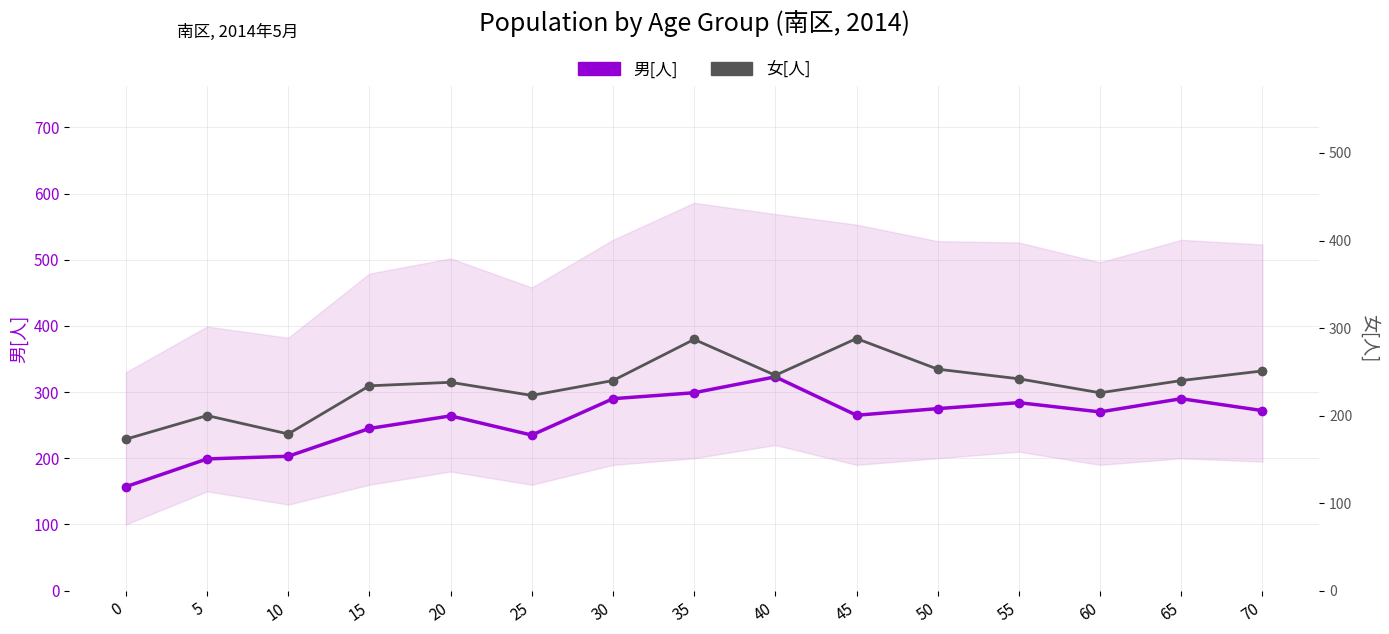

At which category does the chart reach its peak across all series?

40